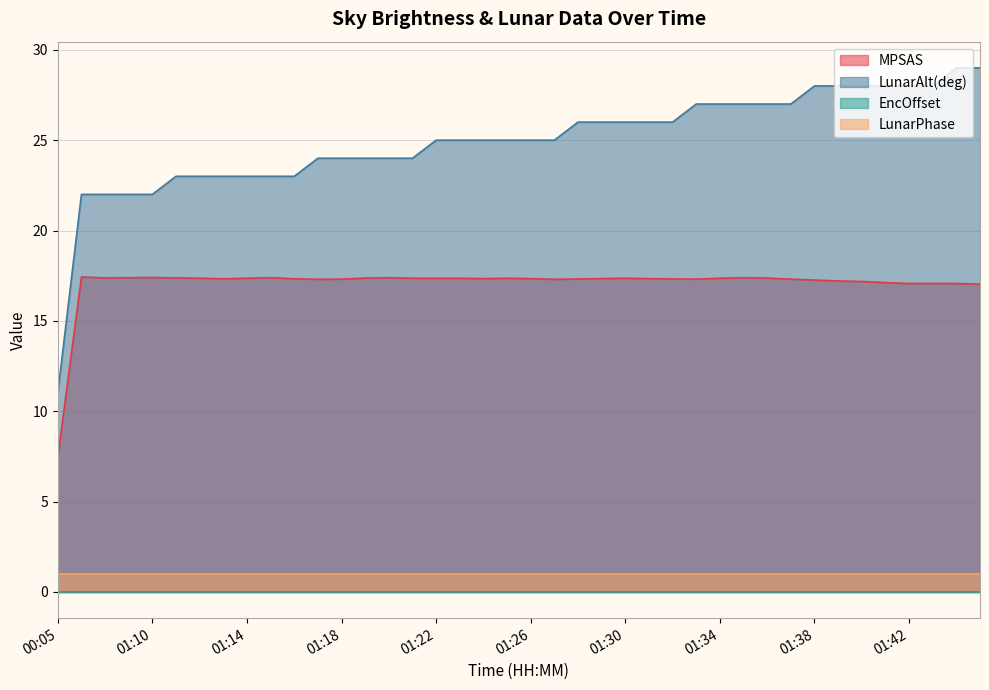

Which has a higher value, 01:27 or 01:16?

01:16